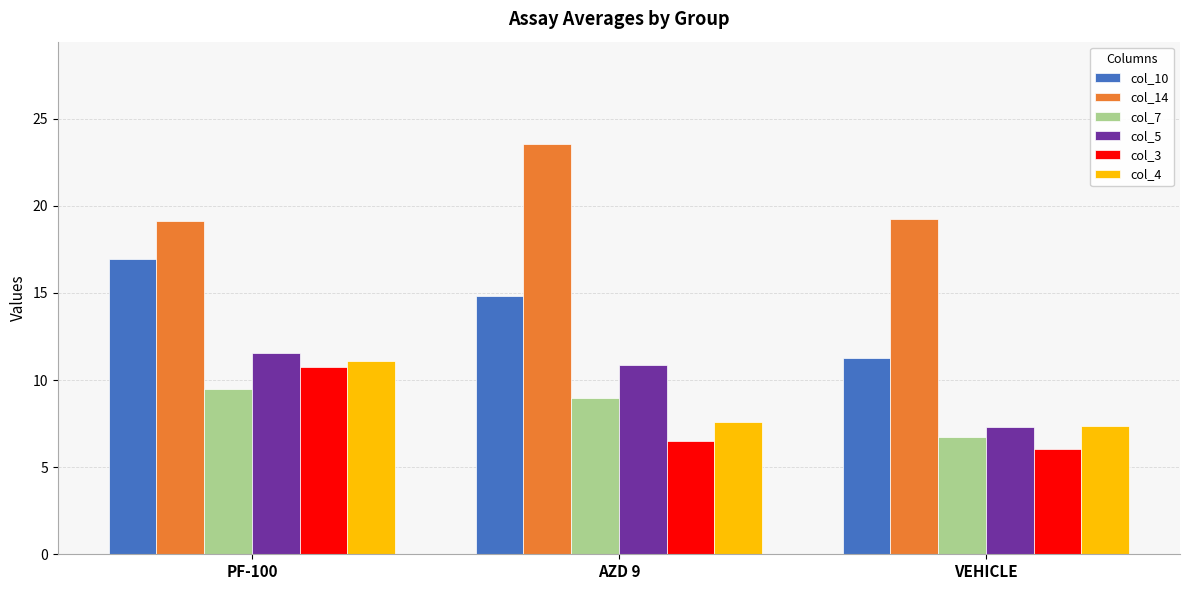

At which category is the sum across all series the highest?

PF-100